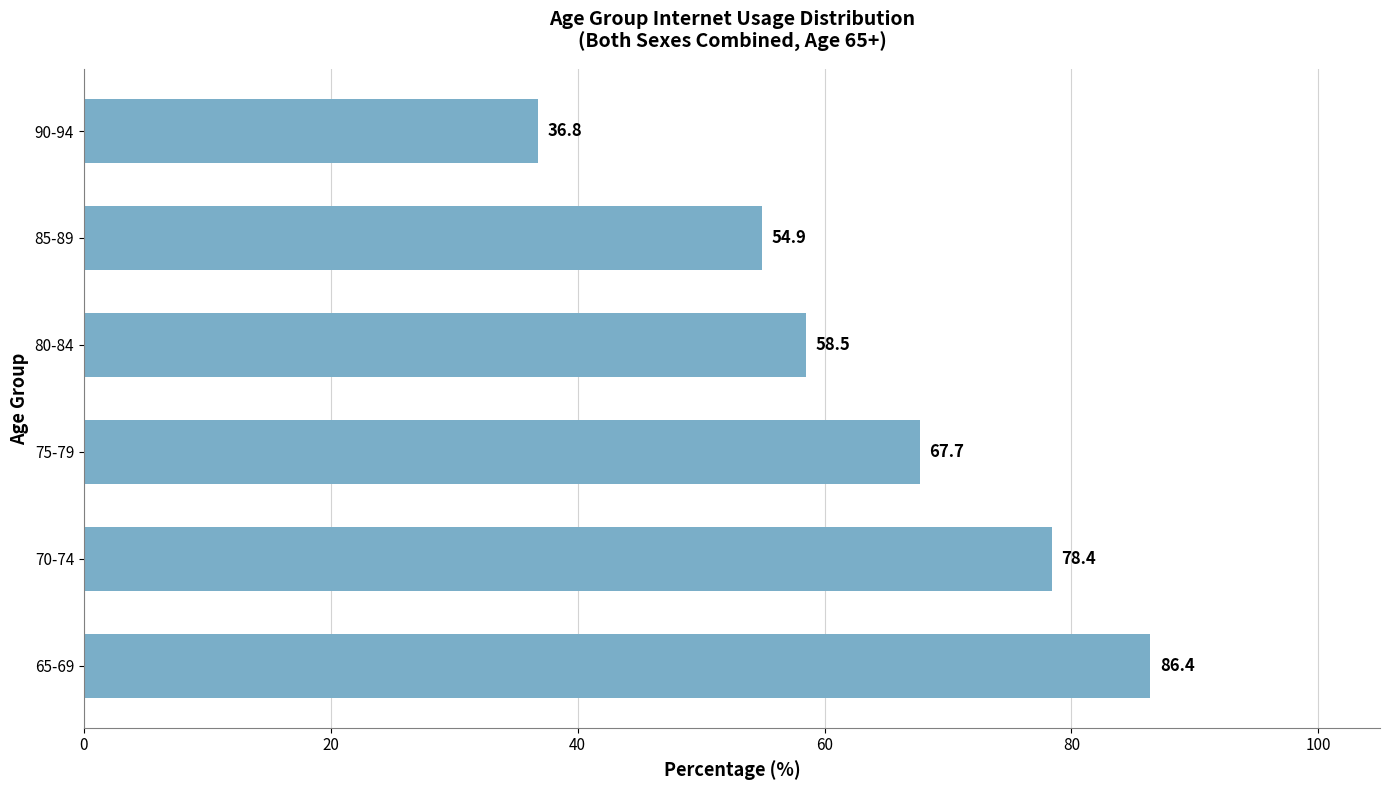

Reading top to bottom, transcribe all the data shown in this chart.

90-94=36.8	85-89=54.9	80-84=58.5	75-79=67.7	70-74=78.4	65-69=86.4